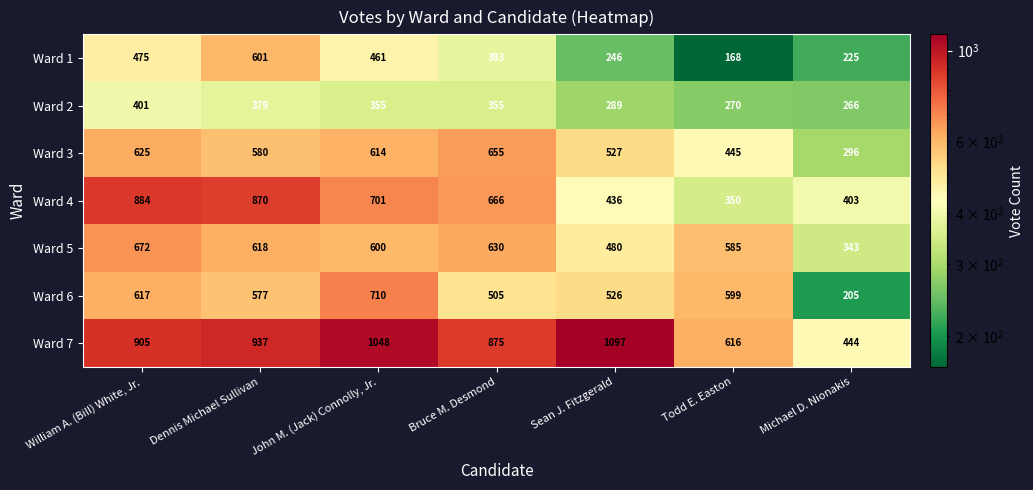

At which label does Ward 4 reach its peak?

William A. (Bill) White, Jr.